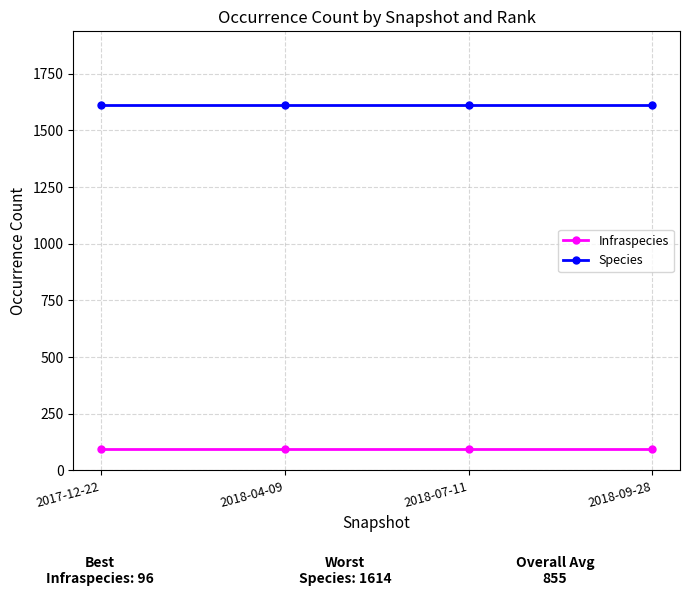

What is the difference between the highest and lowest values at 2018-04-09?

1518